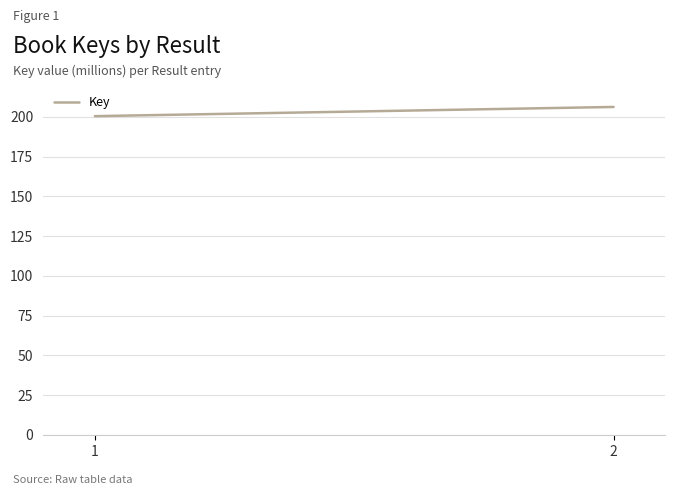

The chart shows a value of 200423318 at 1. True or false?

True